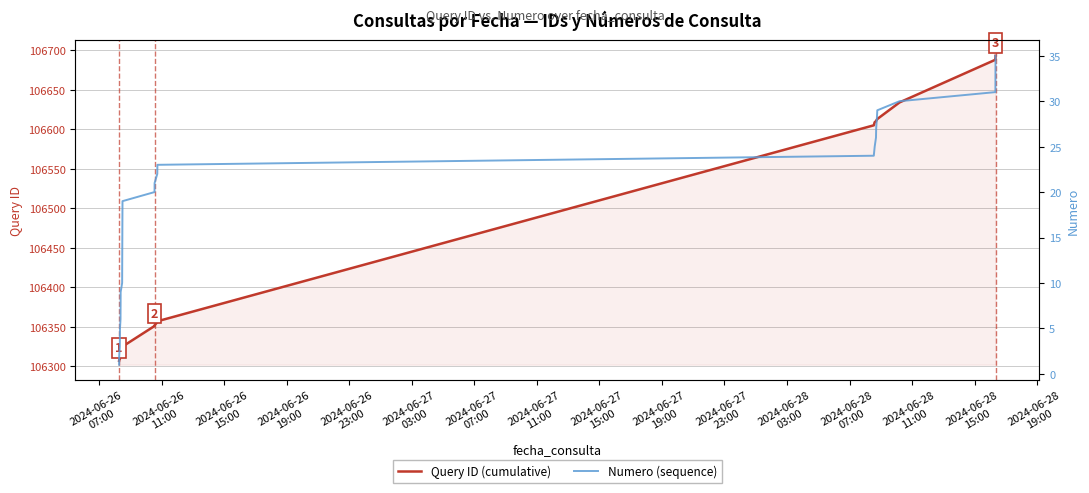

What is the value of the Query ID (cumulative) point at the 7th from the left?

106313